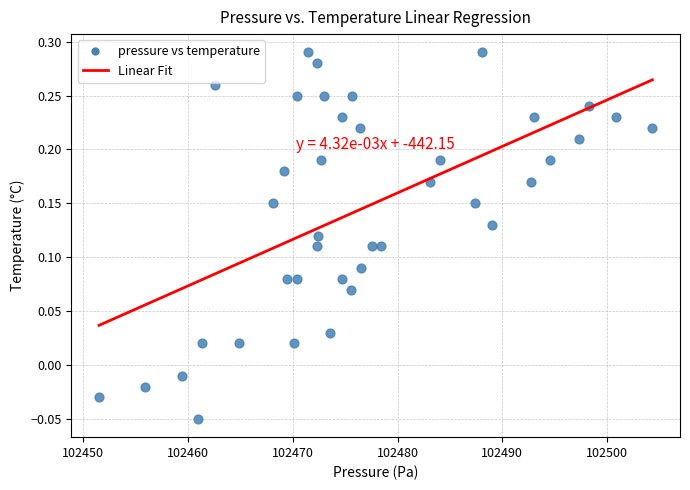

What is the range of X values (max minus min)?

52.8